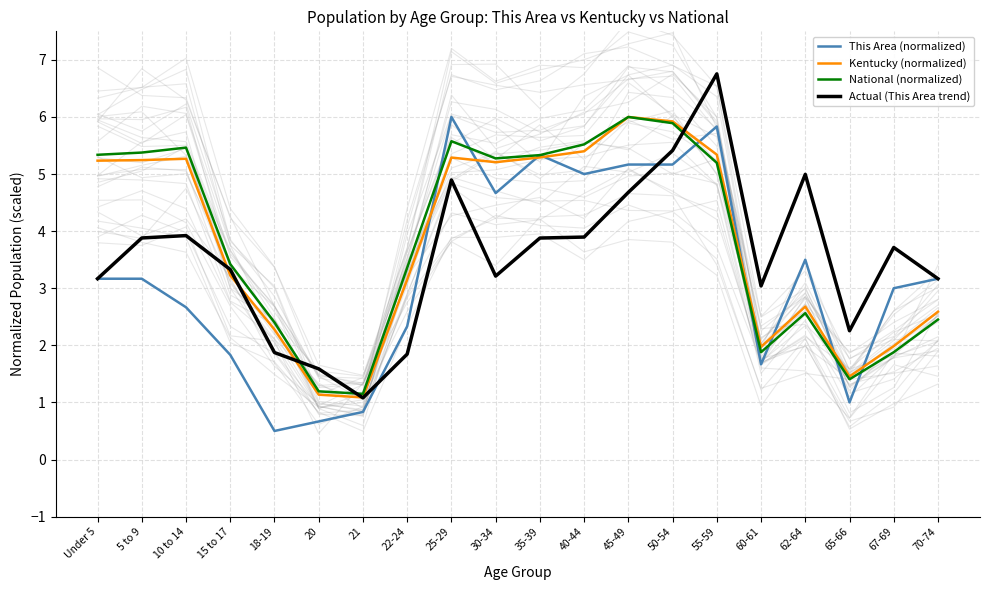

Where do This Area (normalized) and National (normalized) first cross each other?

22-24 and 25-29